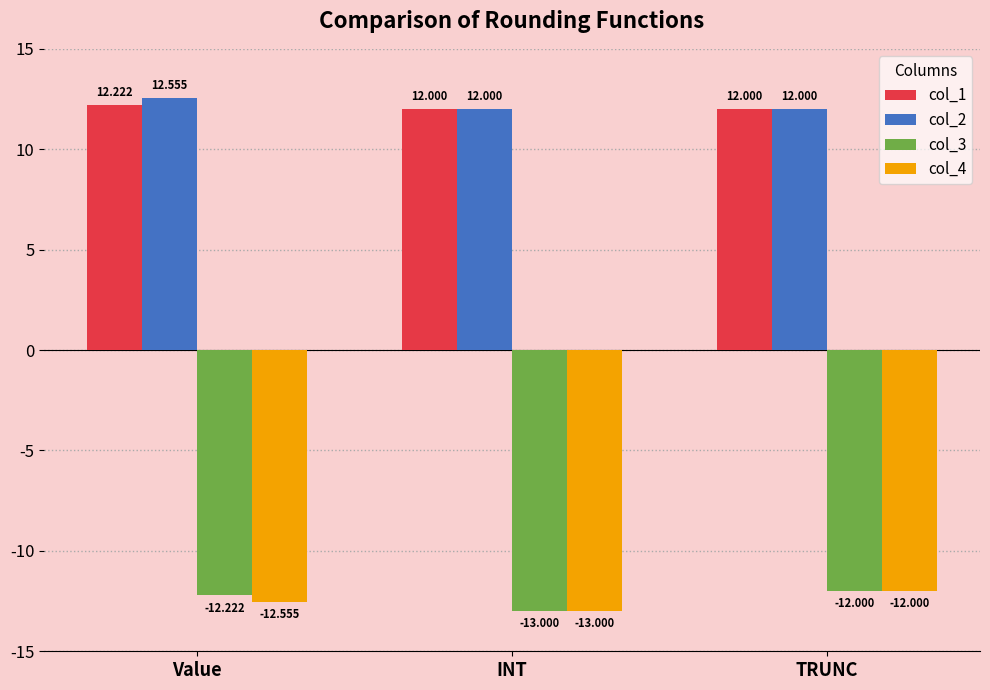

Reading right to left, extract all data points from this chart.

col_1: 12.0	12.0	12.2
col_2: 12.0	12.0	12.6
col_3: -12.0	-13.0	-12.2
col_4: -12.0	-13.0	-12.6